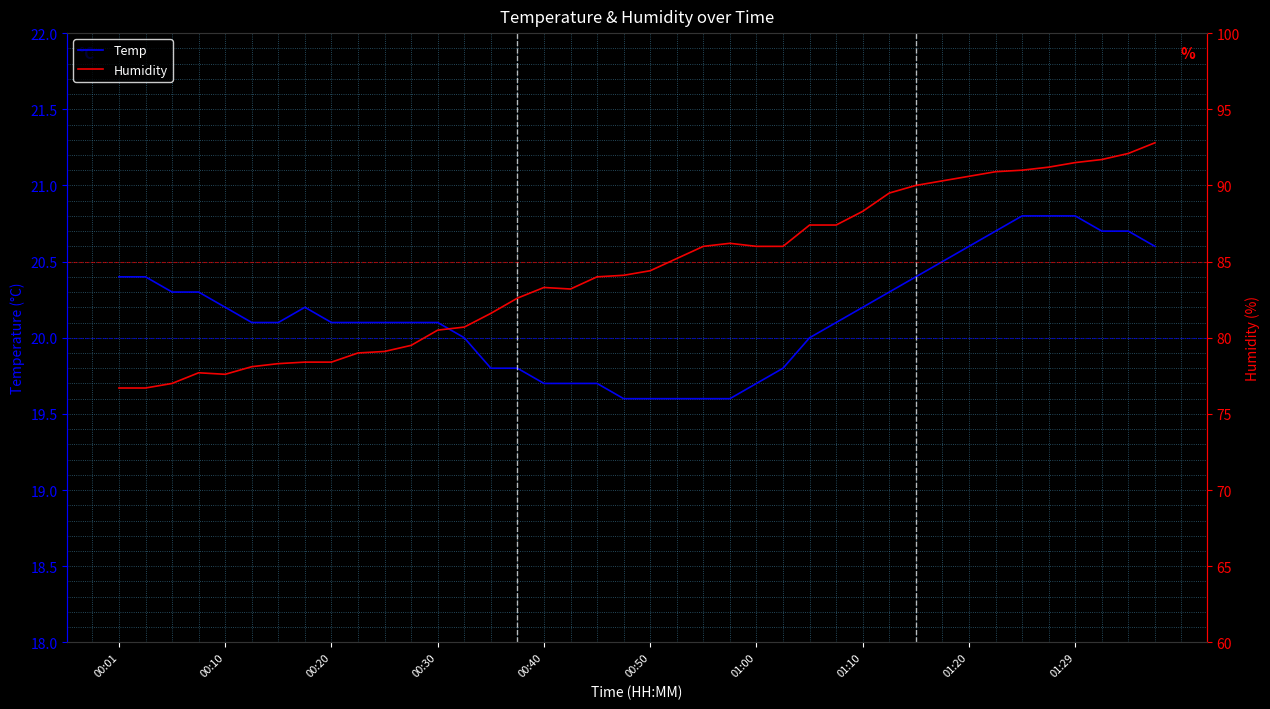

What is the lowest value of the Temp series?

19.6